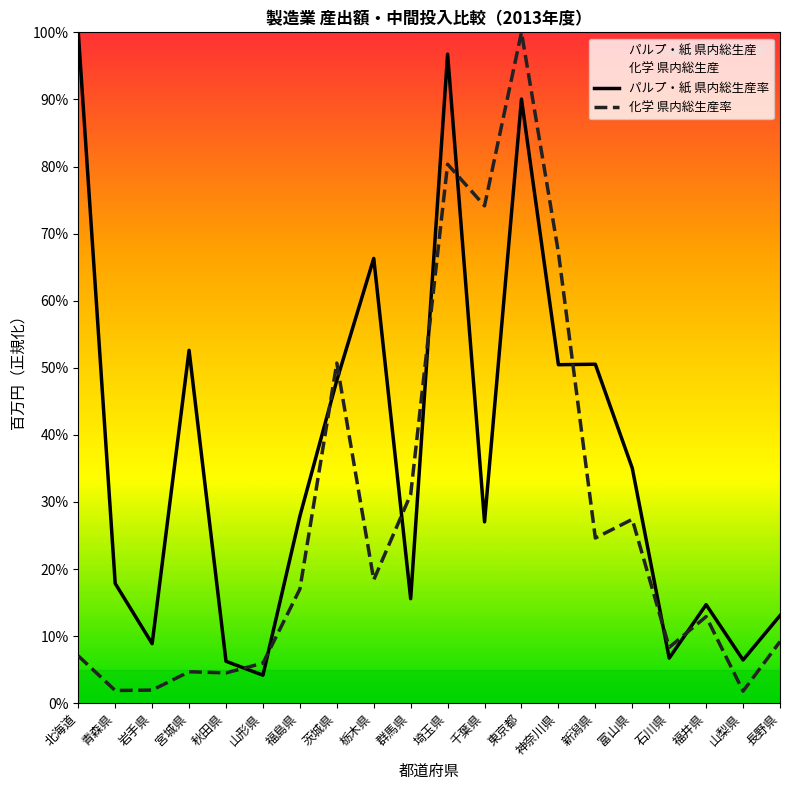

What is the spread (max minus min) of values at 栃木県?

47.9